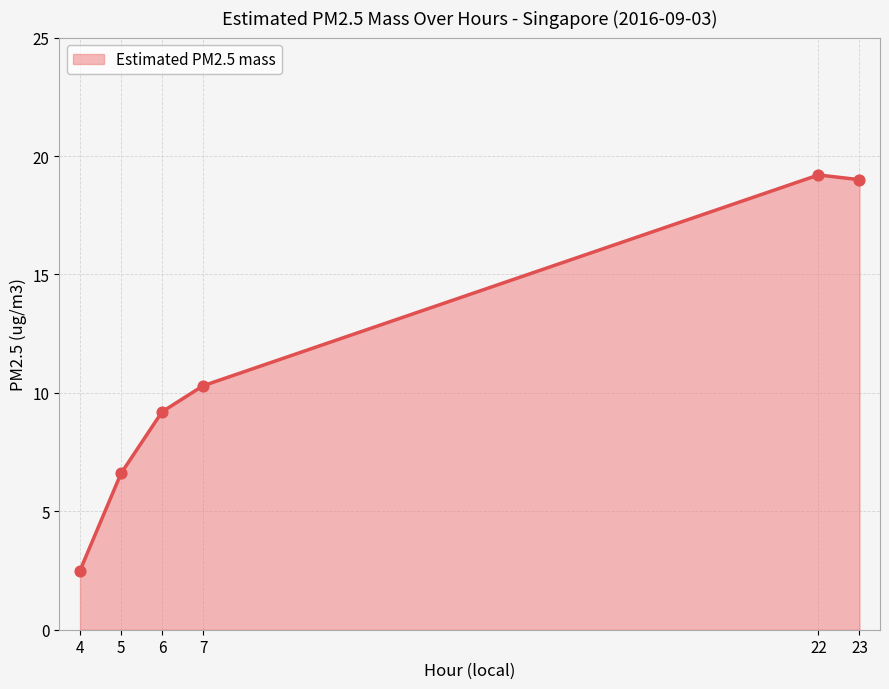

Between 4 and 23, which is larger?

23